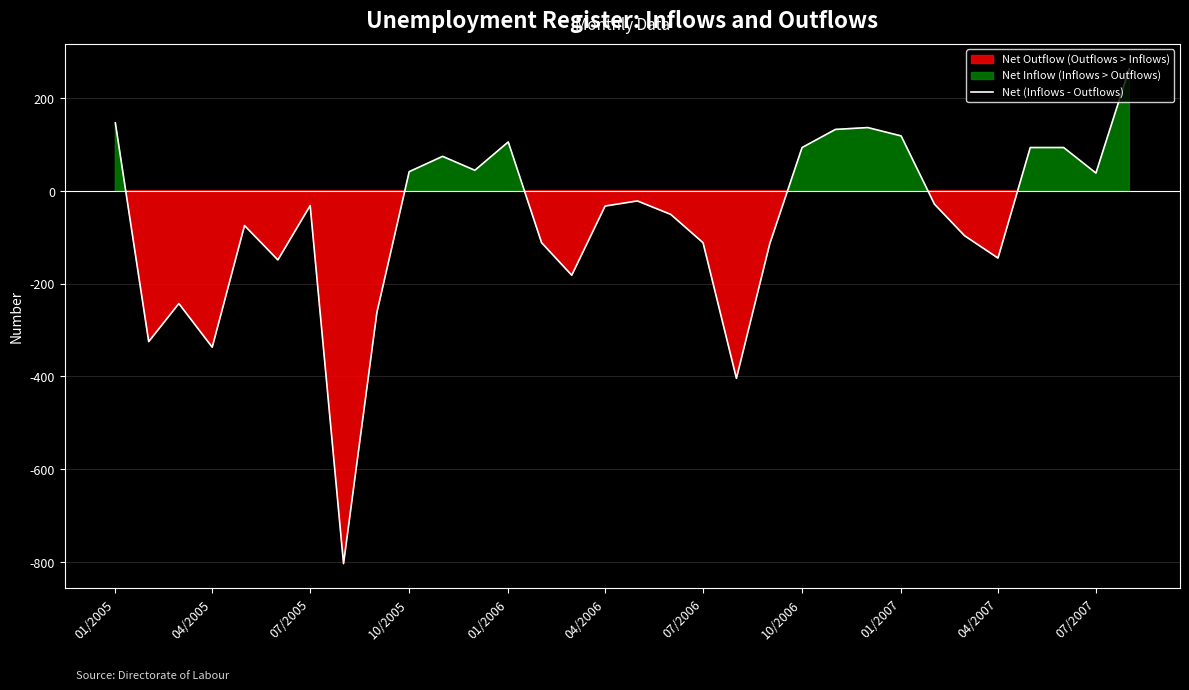

How many interior local peaks (higher than both neighbors) does the data have?

7